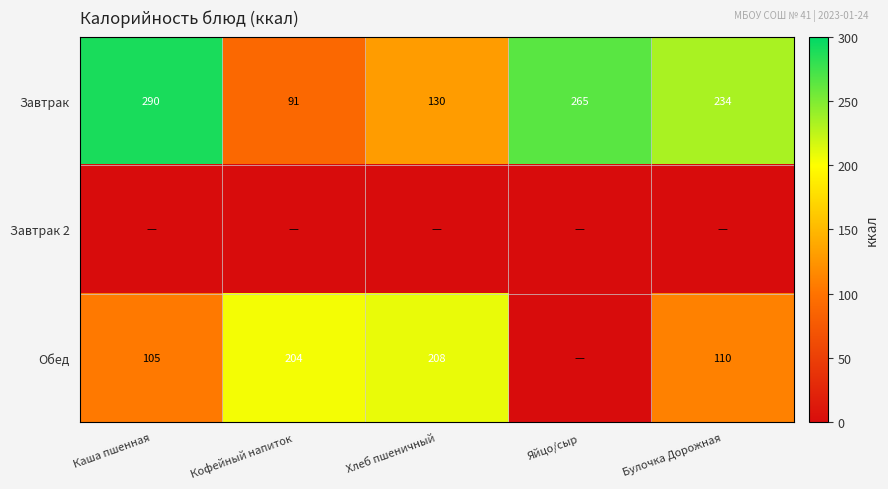

What is the average value of the Завтрак series?

202